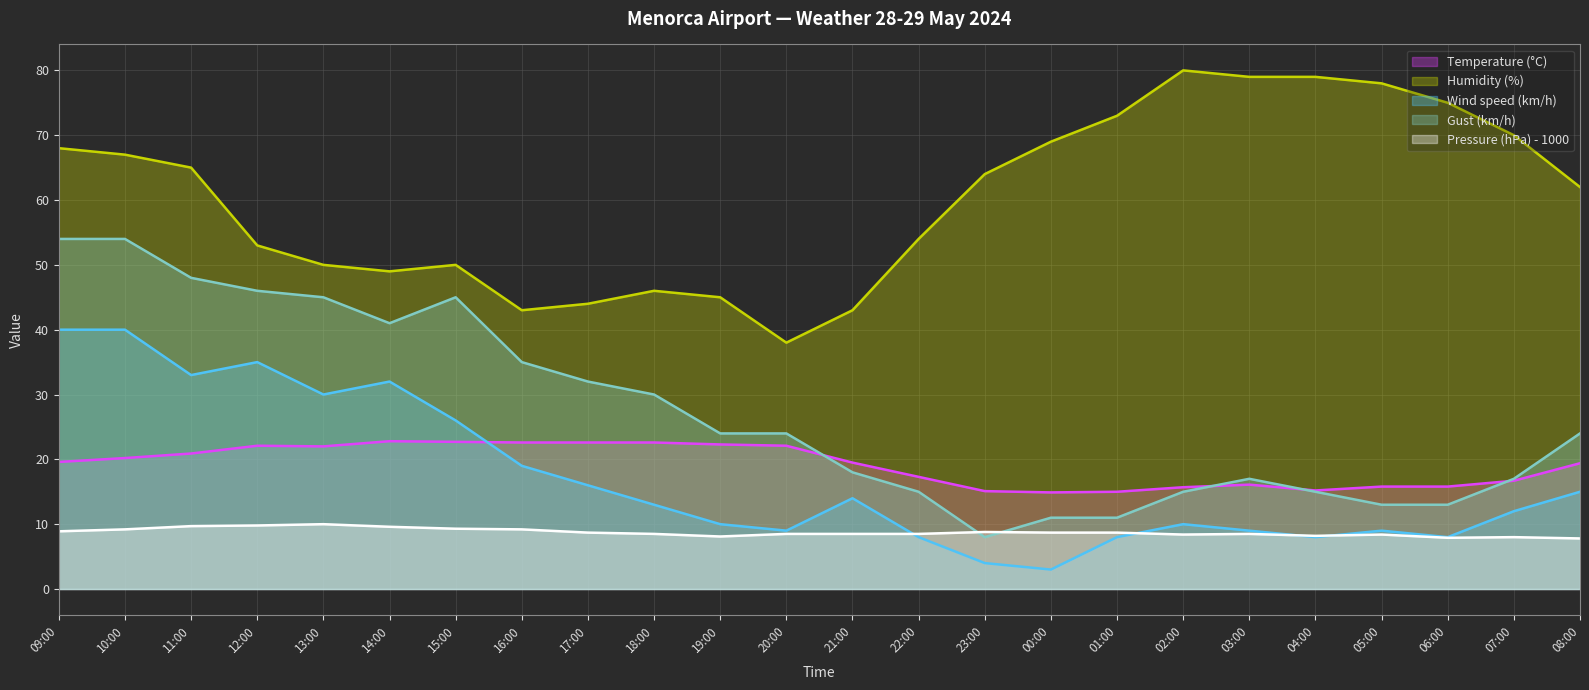

Which series has the largest range (max minus min)?

Gust (km/h)